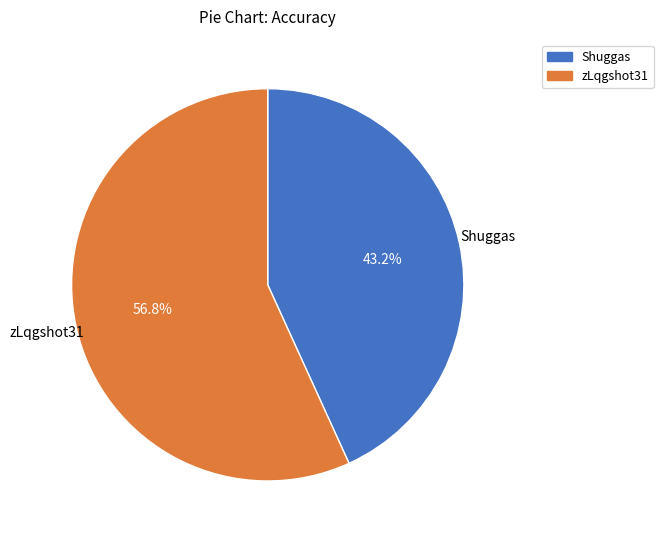

What is the ratio of the value at Shuggas to the value at zLqgshot31?

0.8